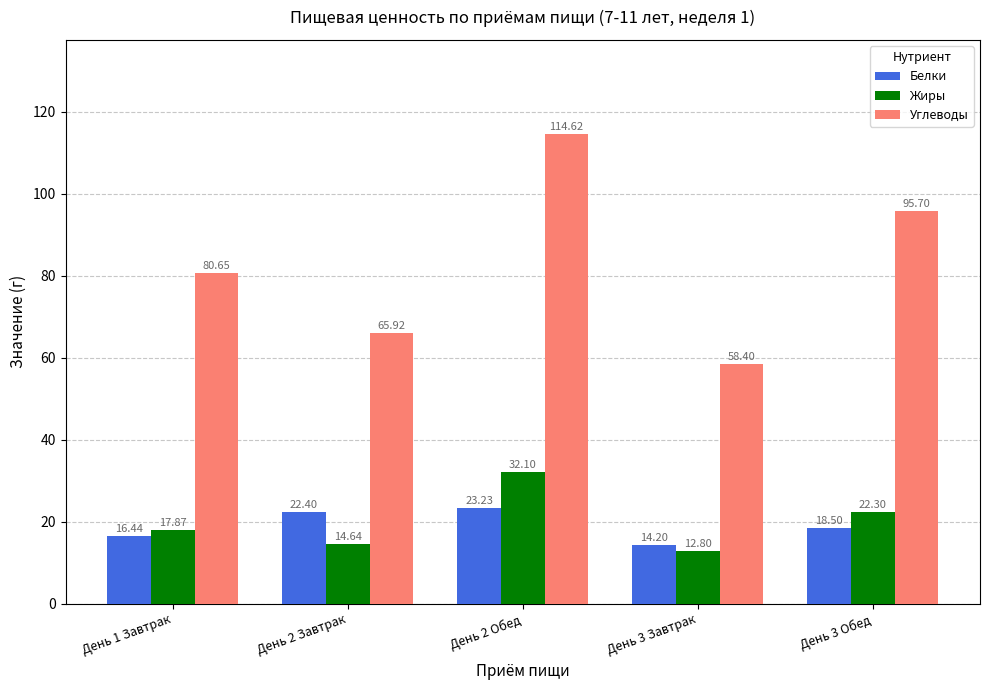

Reading left to right, extract all data points from this chart.

Белки: 16.4	22.4	23.2	14.2	18.5
Жиры: 17.9	14.6	32.1	12.8	22.3
Углеводы: 80.7	65.9	114.6	58.4	95.7